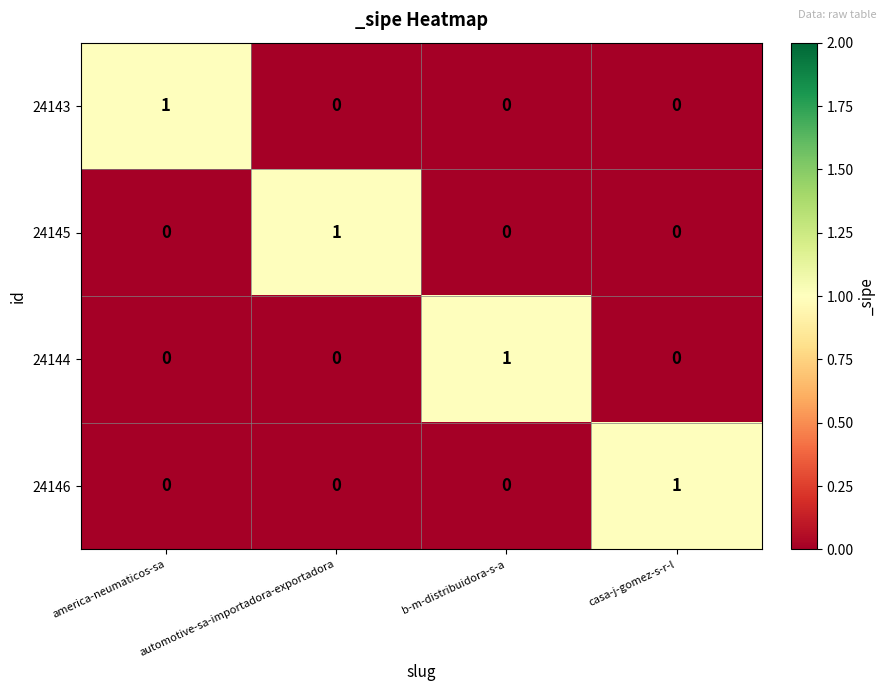

What is the total value across all series at b-m-distribuidora-s-a?

1